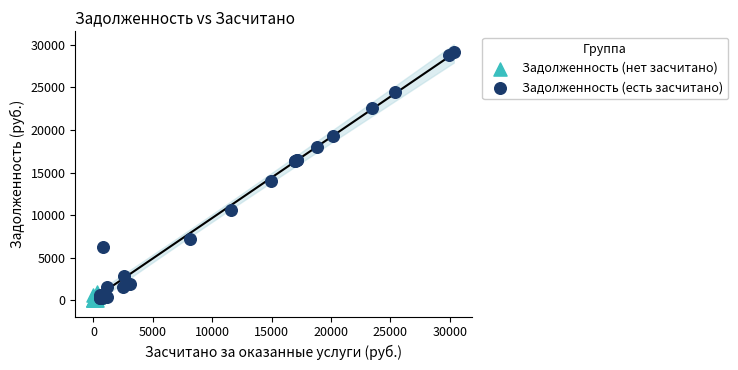

Which series contains the highest Y value?

Задолженность (есть засчитано)